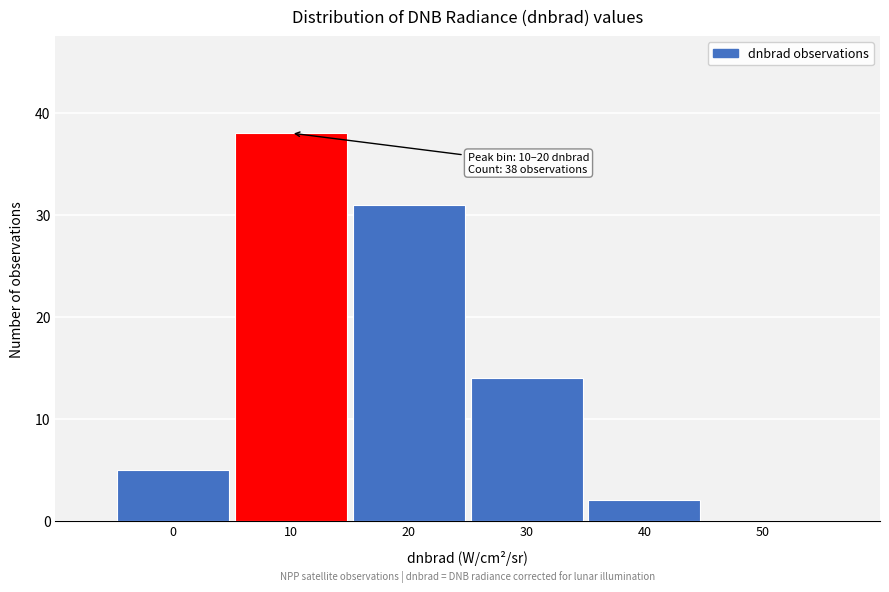

Reading left to right, transcribe all the data shown in this chart.

0=5	10=38	20=31	30=14	40=2	50=0